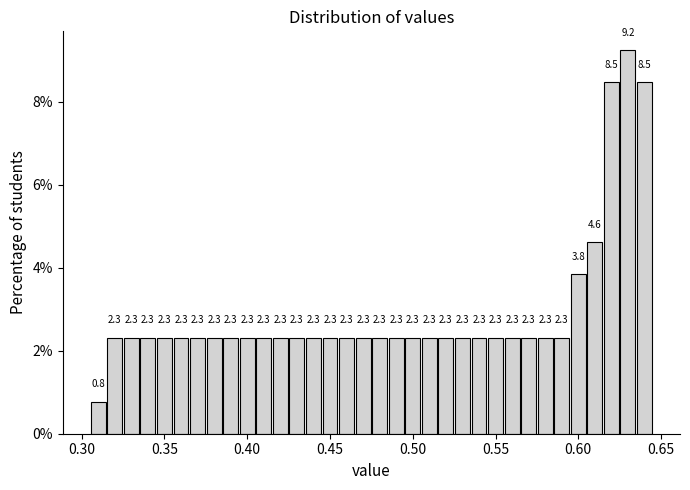

Read against the x-axis, roughly where is the centre of the tallest bar?

0.630